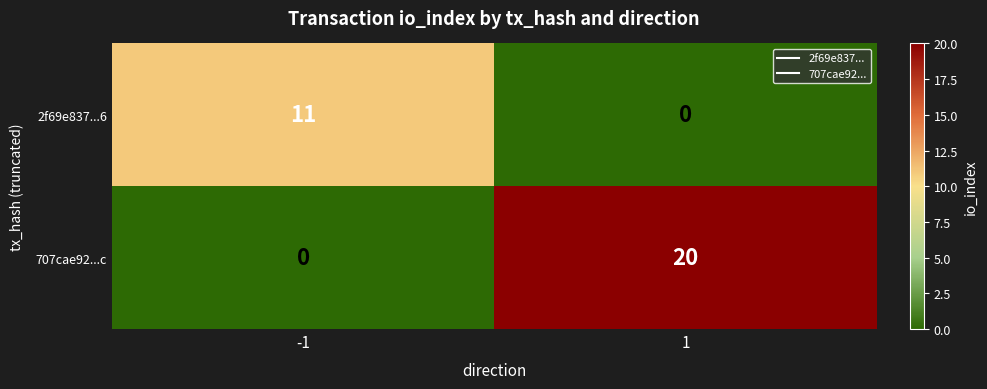

What is the difference between the maximum and minimum values in the 707cae92...c series?

20